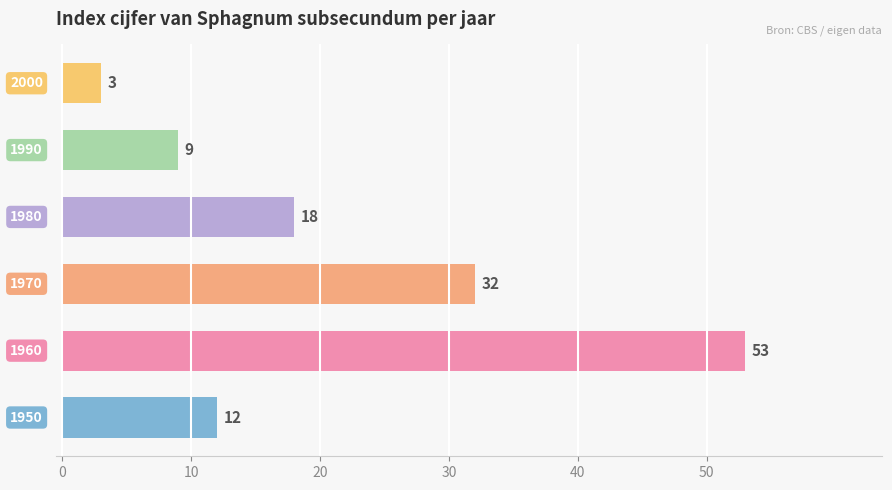

What is the difference between the maximum and minimum values?

50